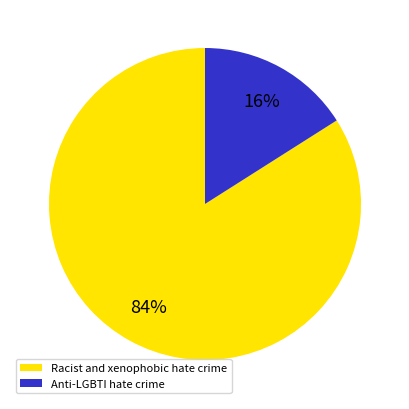

Approximately how many times larger is the value at Anti-LGBTI hate crime compared to Racist and xenophobic hate crime?

0.2